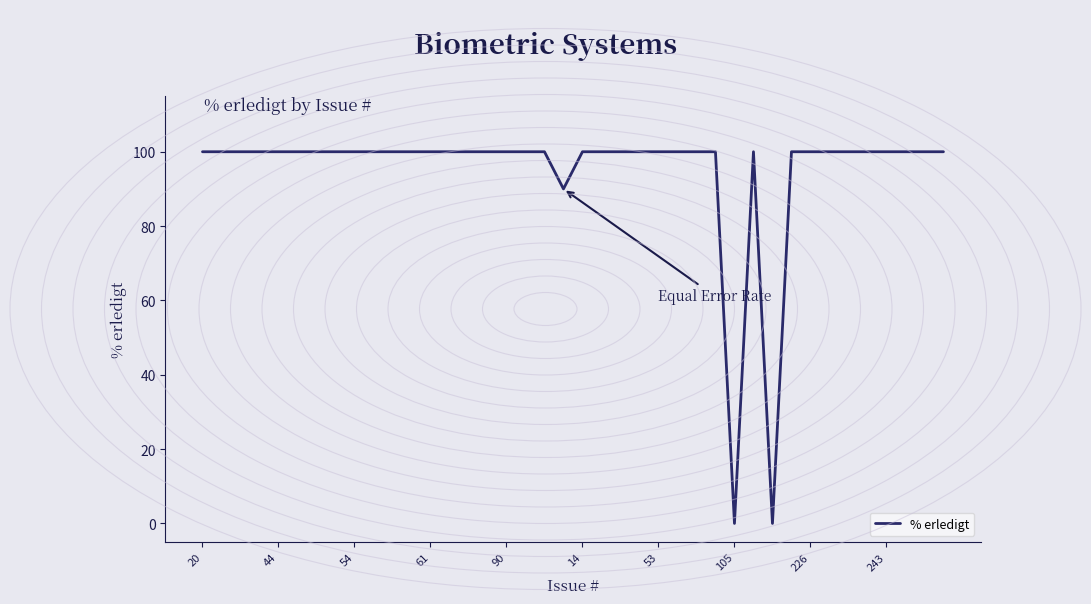

What is the greatest value displayed?

100